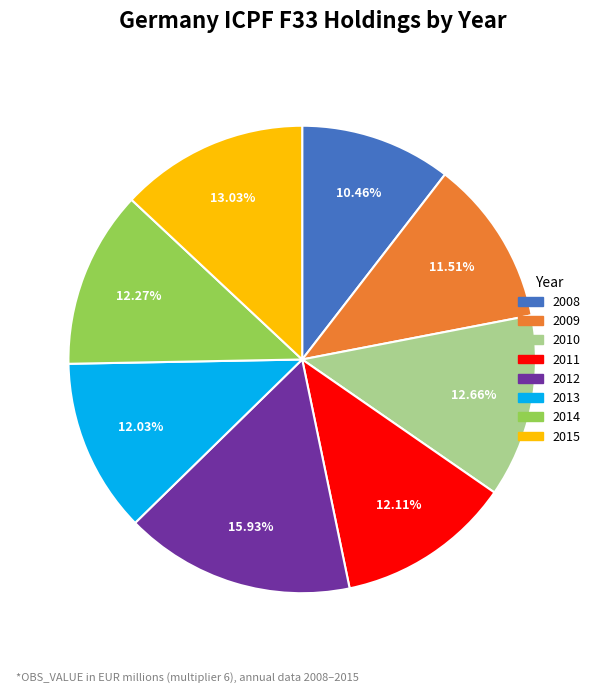

How many segments does this pie chart have?

8